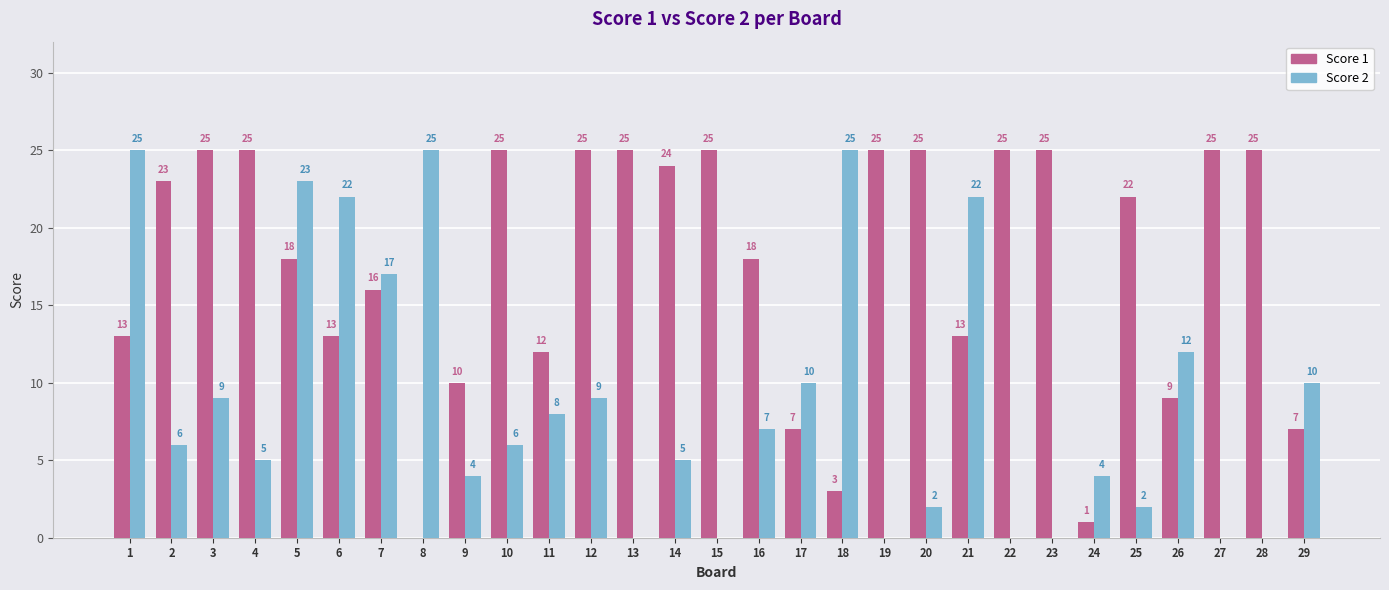

What is the total value across all series at 3?

34